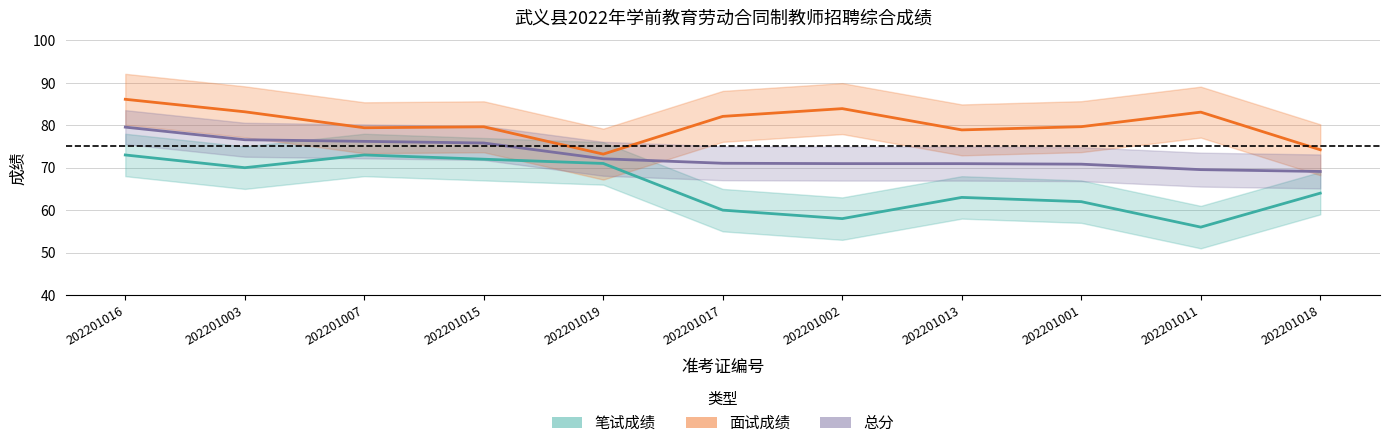

How many interior local peaks does the 笔试成绩 series have?

2